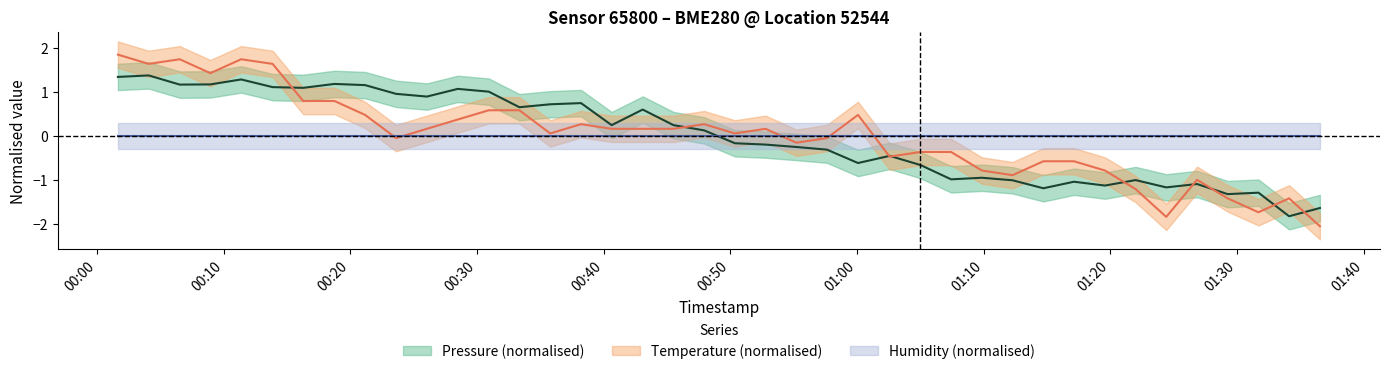

True or false: temperature has more than 2 interior local peaks.

True